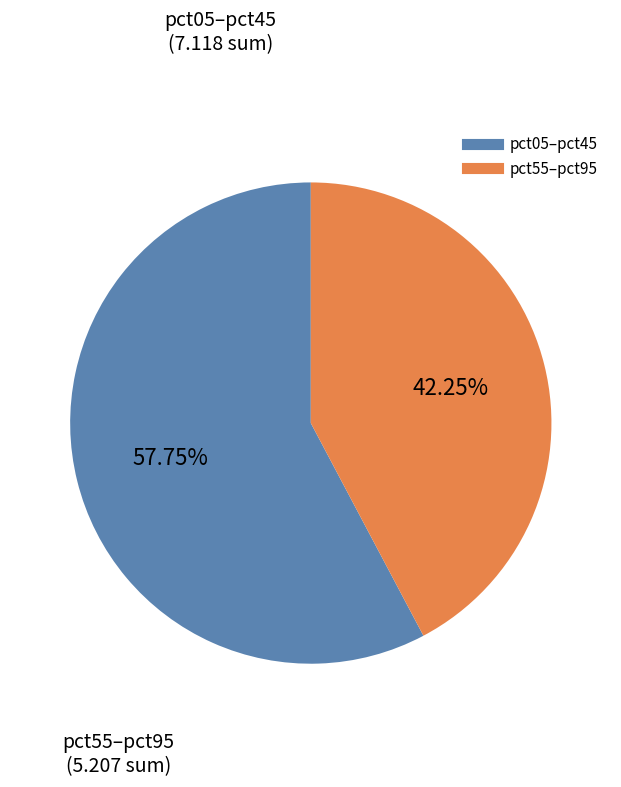

Does any single category account for the majority?

Yes